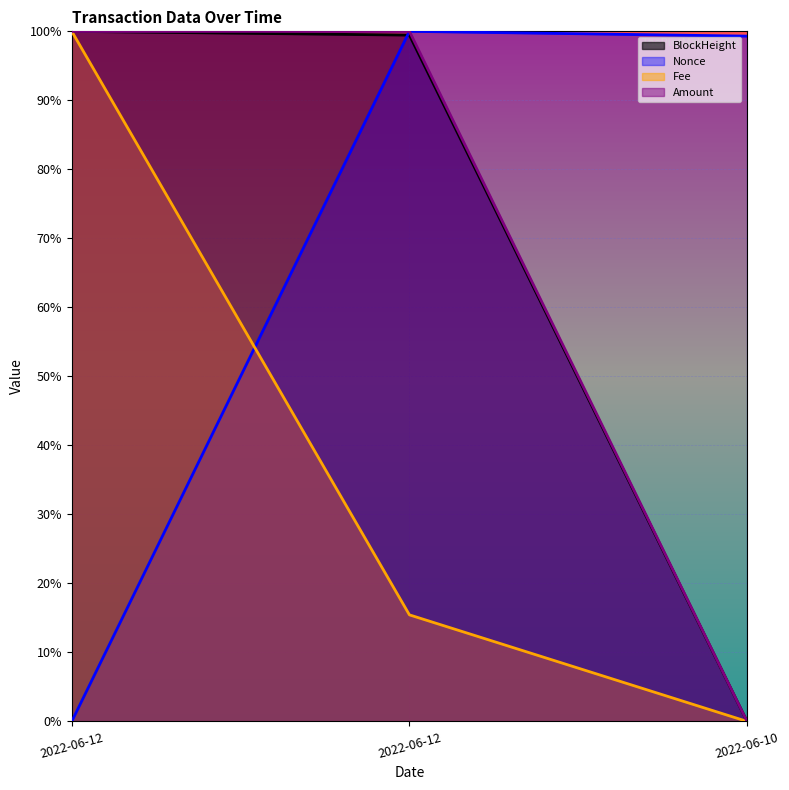

Which series has the largest total across all categories?

Amount